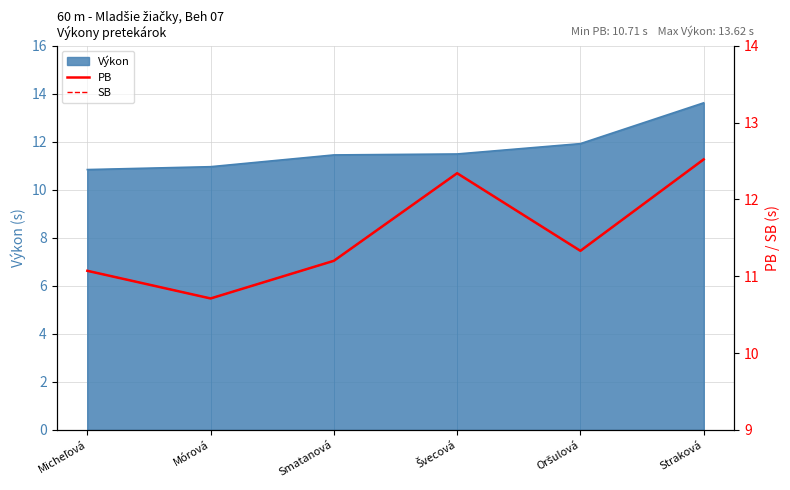

In SB, how many points are lower than both neighbors (excluding endpoints)?

2